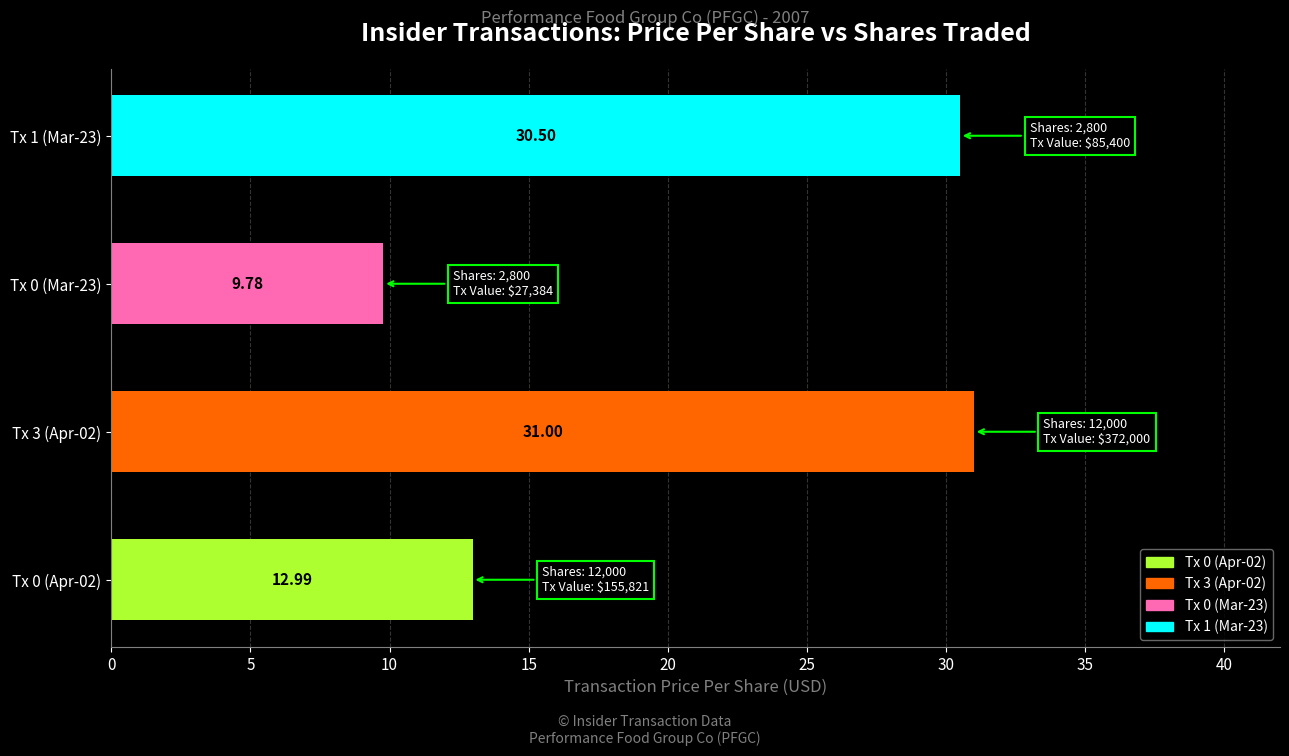

Rank the categories by value from highest to lowest.

Tx 3 (Apr-02), Tx 1 (Mar-23), Tx 0 (Apr-02), Tx 0 (Mar-23)